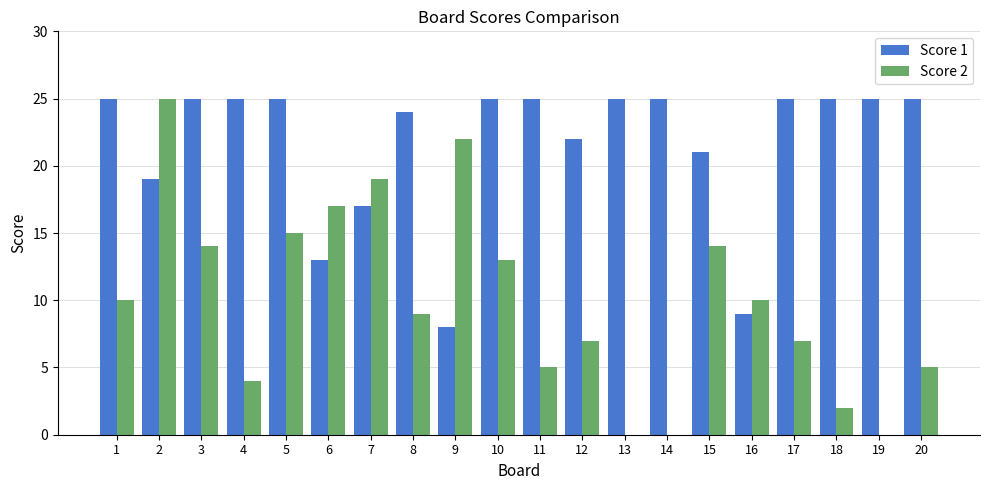

Between 9 and 15, which series saw the biggest shift?

Score 1